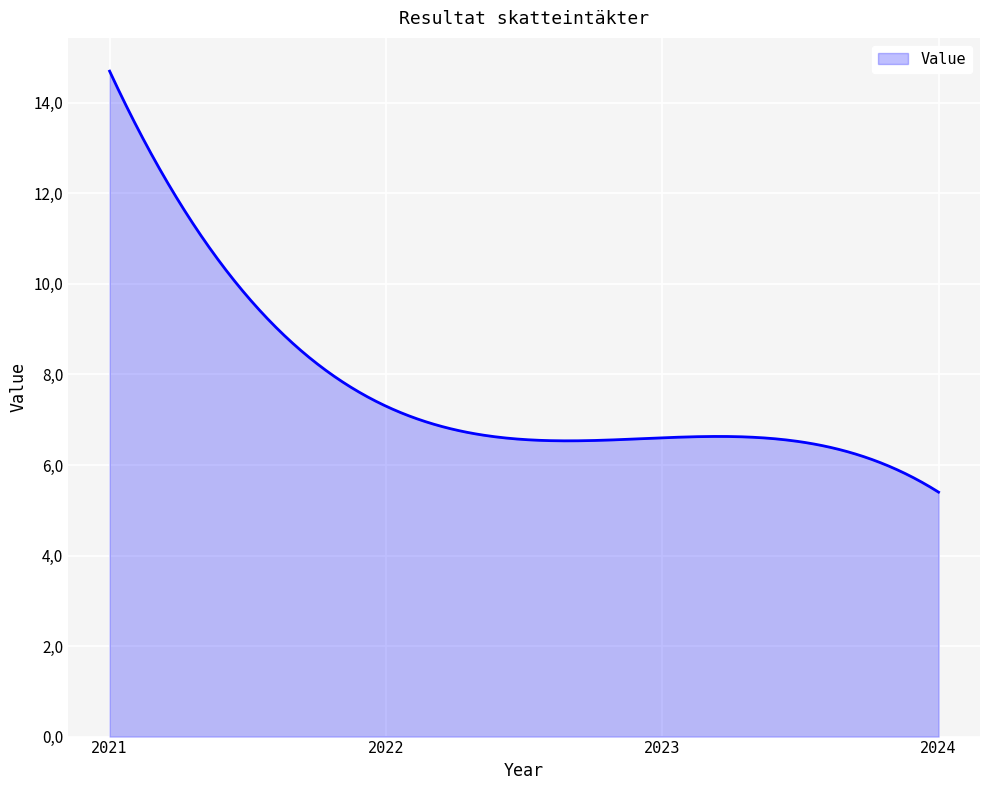

Reading left to right, transcribe all the data shown in this chart.

14.7	7.3	6.6	5.4